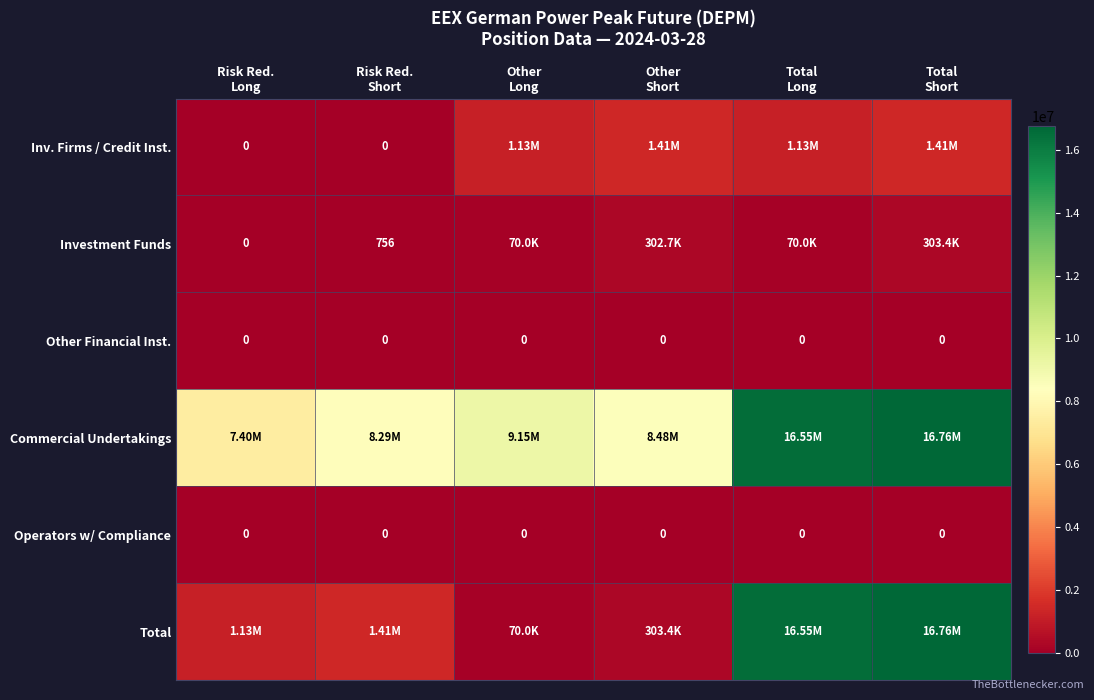

What is the greatest value displayed?

16764108